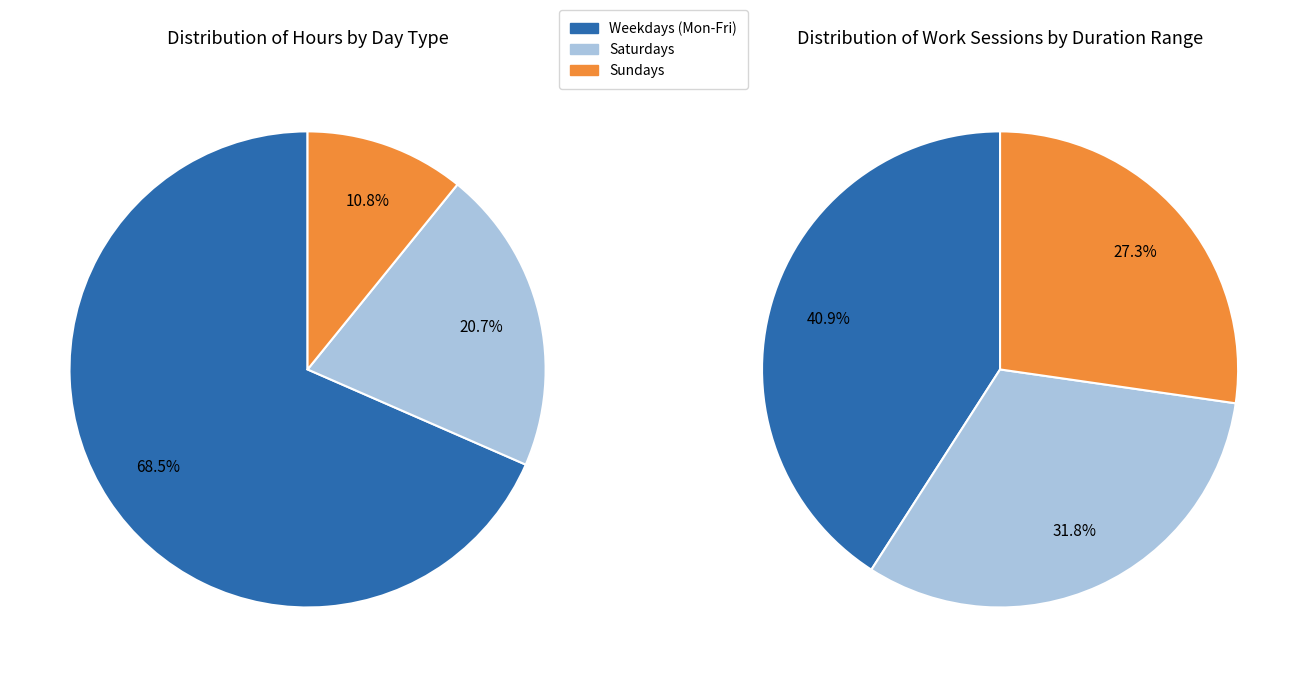

Does any single category account for the majority?

No